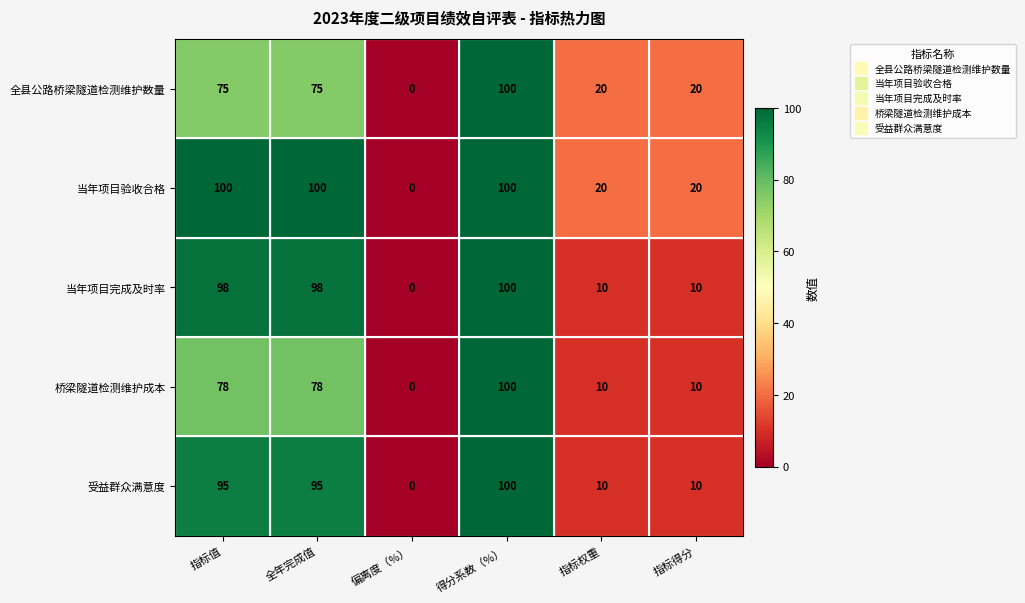

What is the maximum value shown in the chart?

100